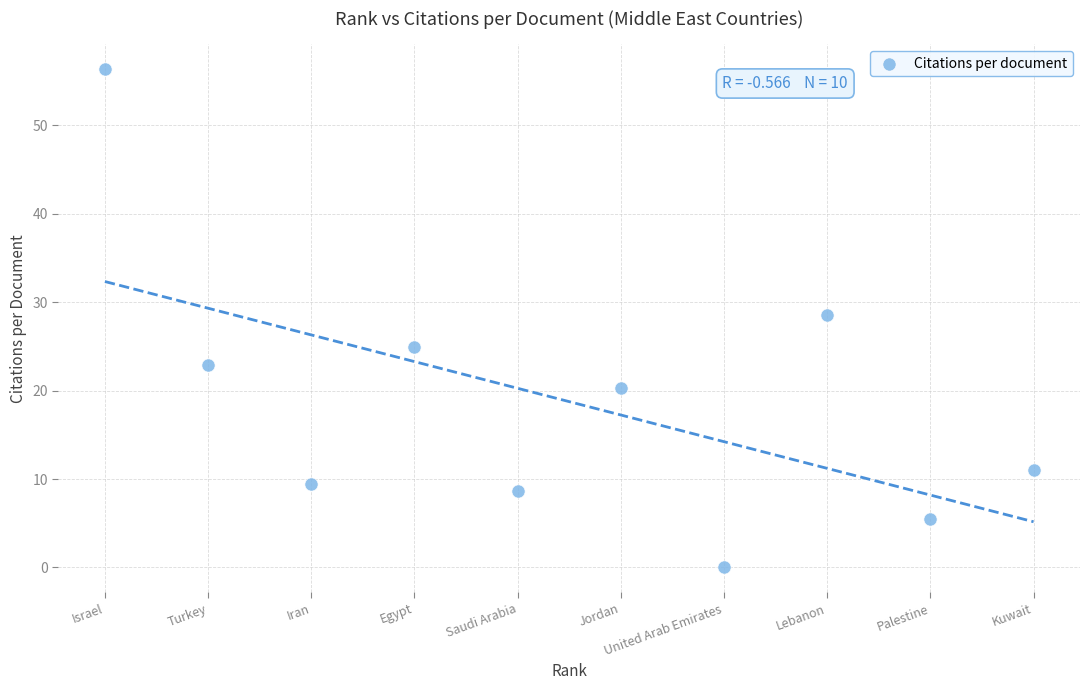

What is the average Y value?

18.7